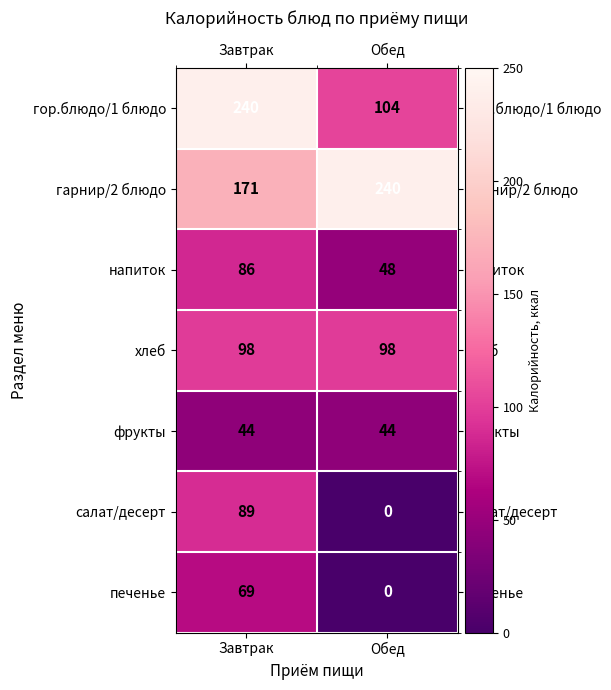

Is the value of гарнир/2 блюдо at Завтрак greater than the value of печенье at Обед?

Yes